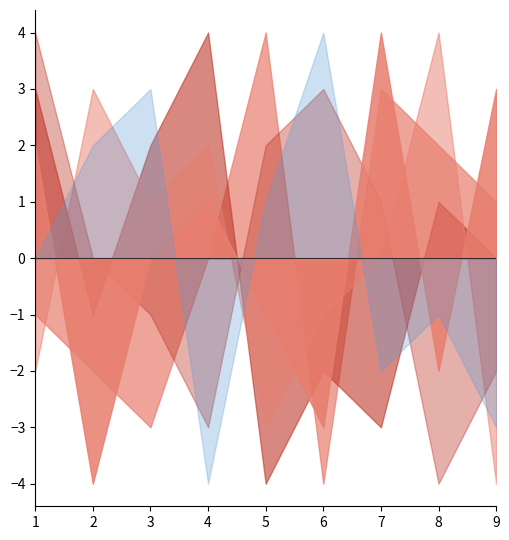

Does the chart display data point markers on the line(s)?

No